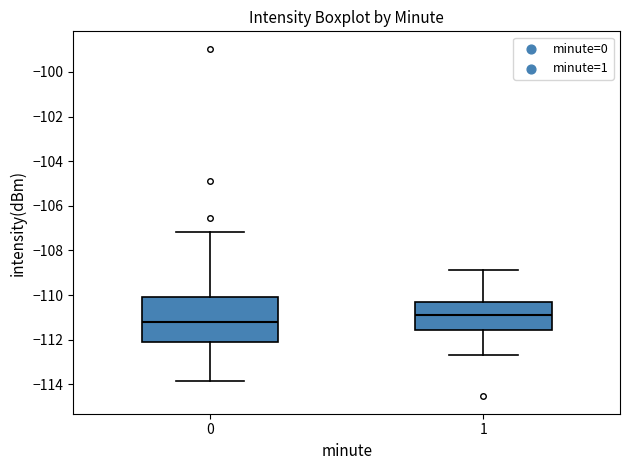

Reading left to right, read every box against the y-axis: the position of its median line, the range the box covers, and the ends of its whiskers. The values are not printed on the chart, so give them approximately, as read against the axis.

0: median -111.2, box -112.2 to -110.0, whiskers -113.8 to -107.2
1: median -110.8, box -111.6 to -110.4, whiskers -112.6 to -108.8